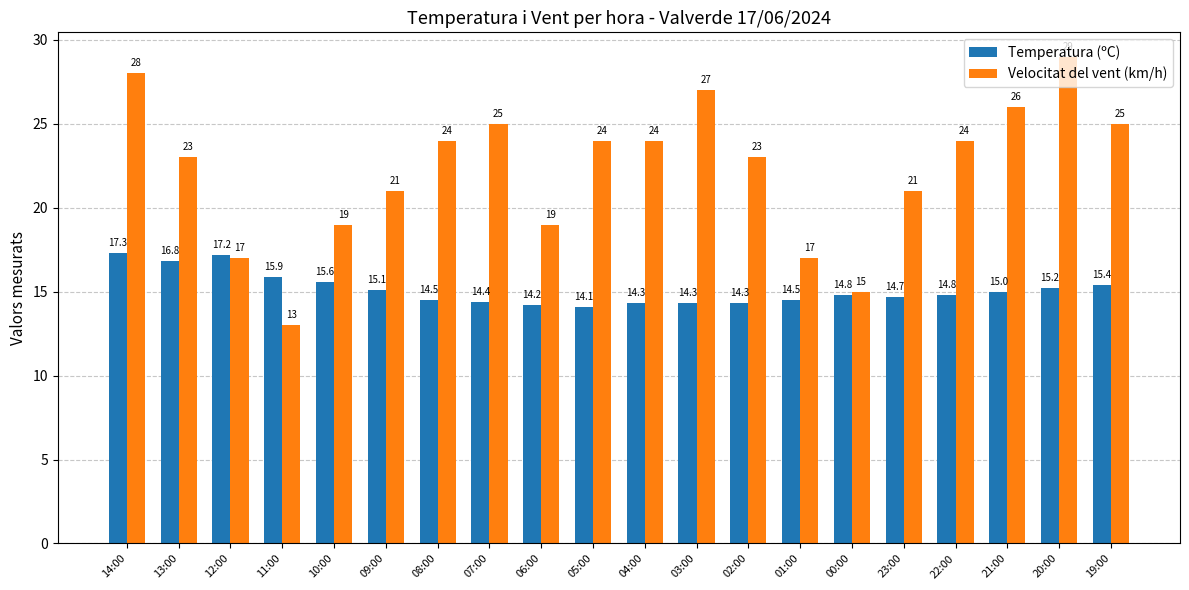

What is the difference between the maximum and minimum values in the Velocitat del vent (km/h) series?

16.0